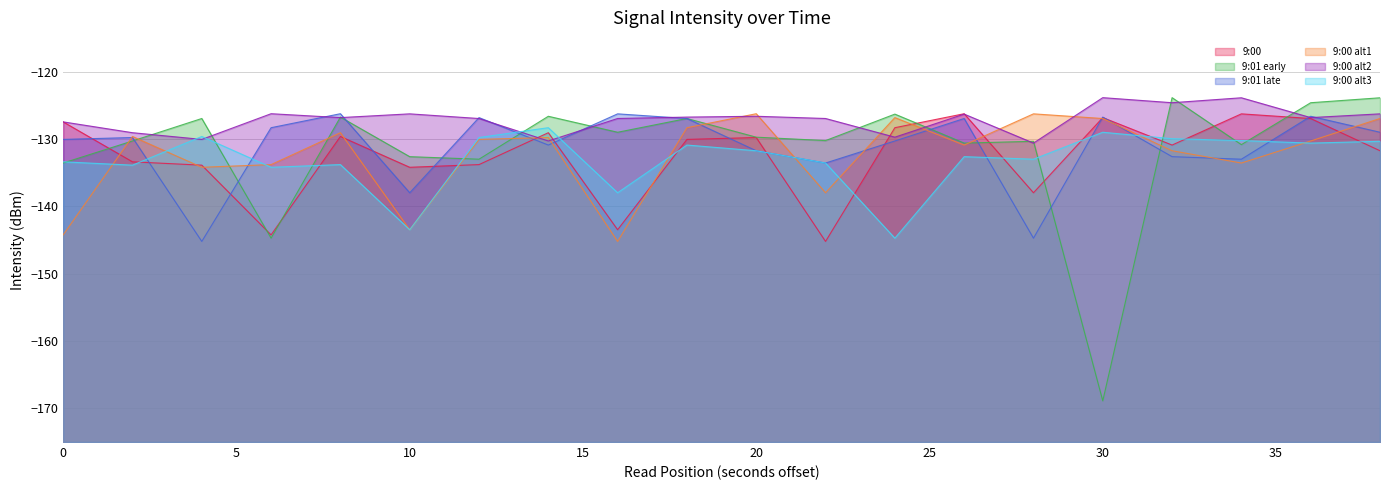

What is the average value of the 9:01 early series?

-131.5